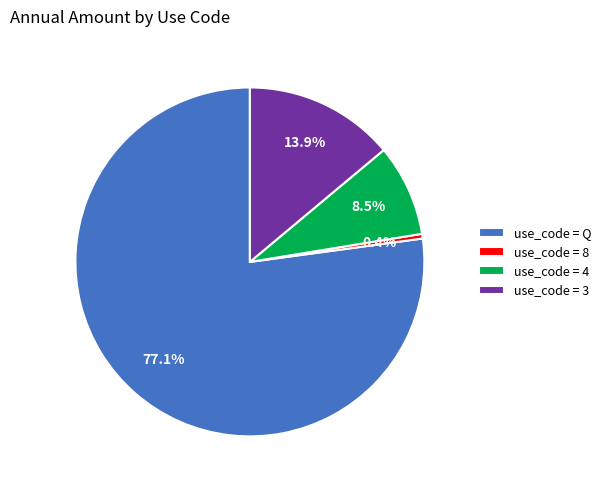

Is there a majority slice in this chart?

Yes